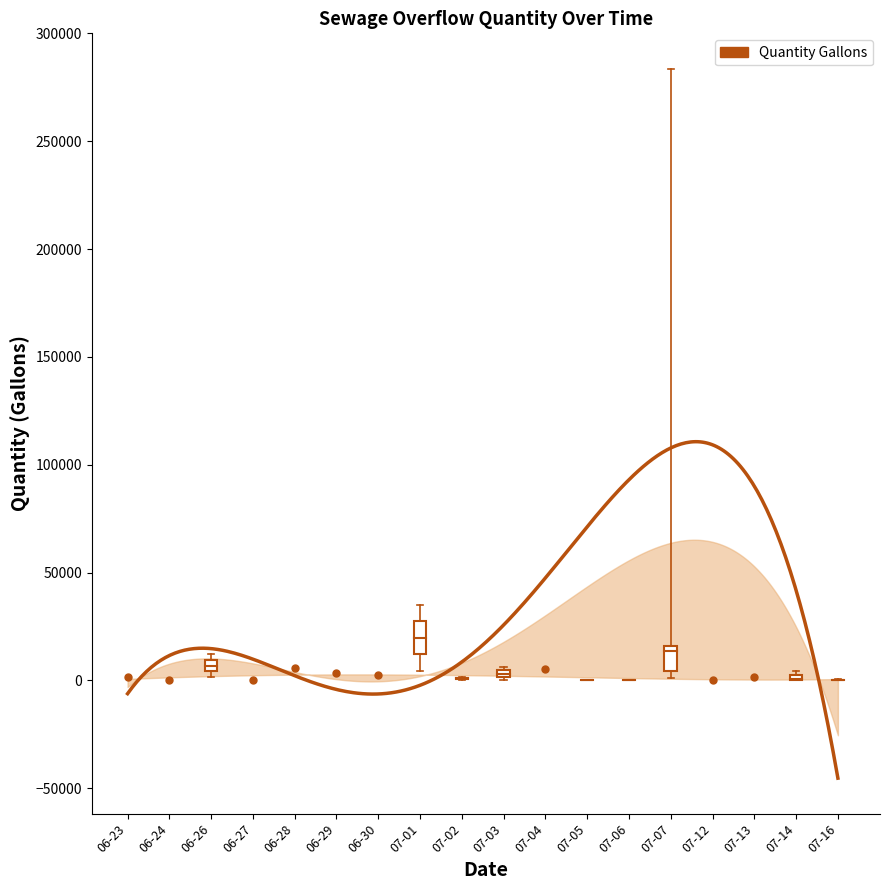

What is the smallest value displayed?

-45376.8